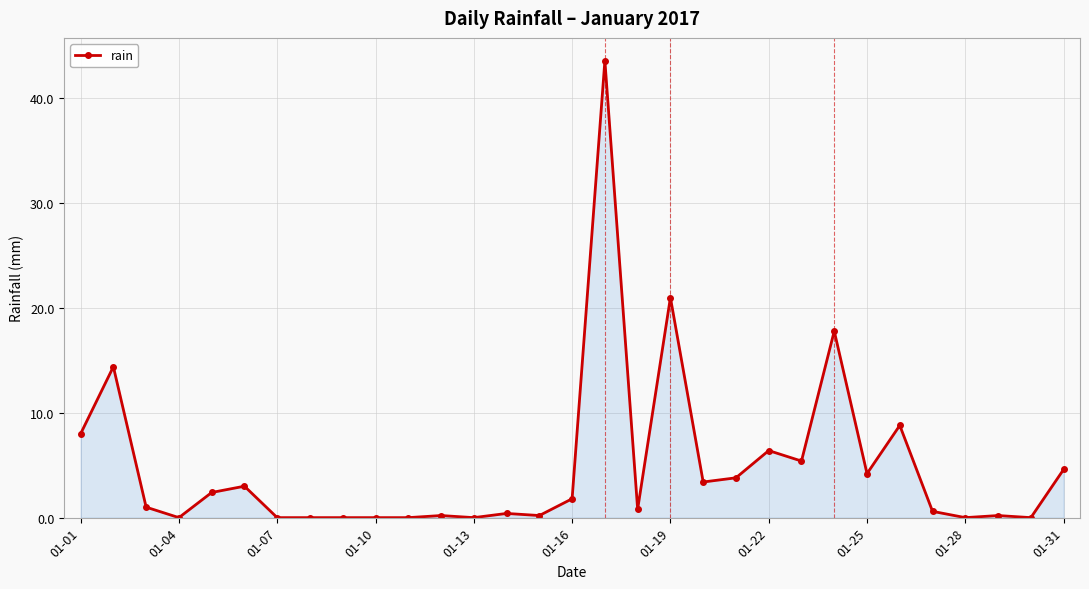

Count the number of categories in the chart.

31